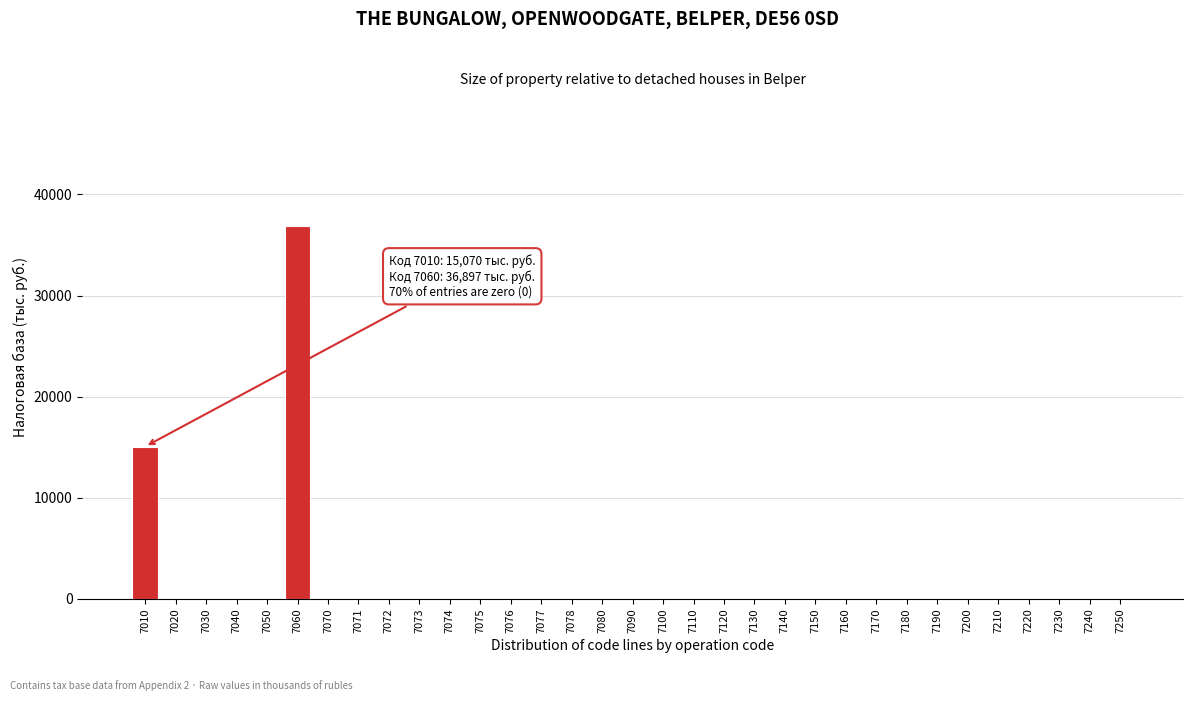

What is the sum of the values at 7077 and 7060?

36897